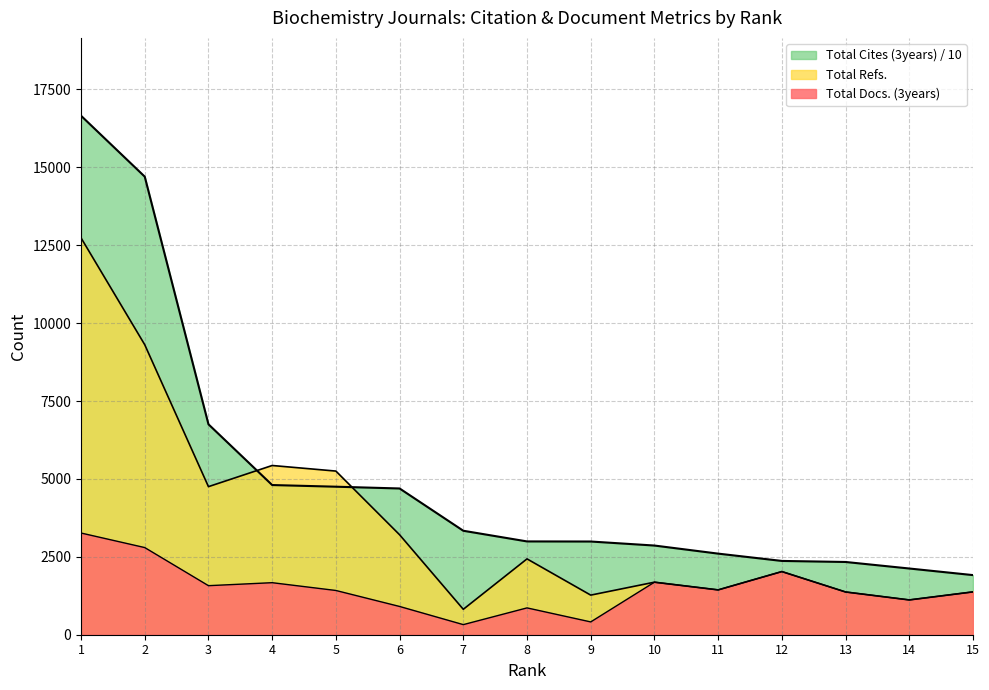

What is the total value across all series at 1?

32655.6